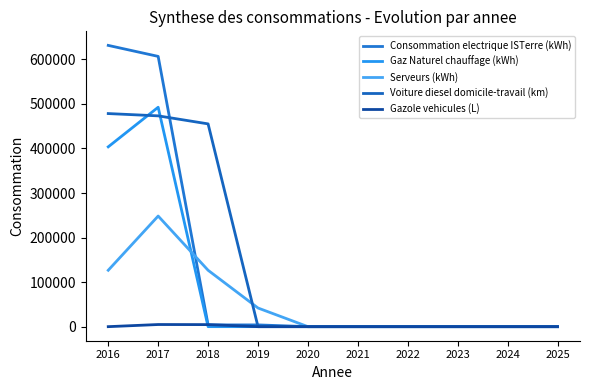

What is the difference between the maximum and minimum values in the Serveurs (kWh) series?

248305.0